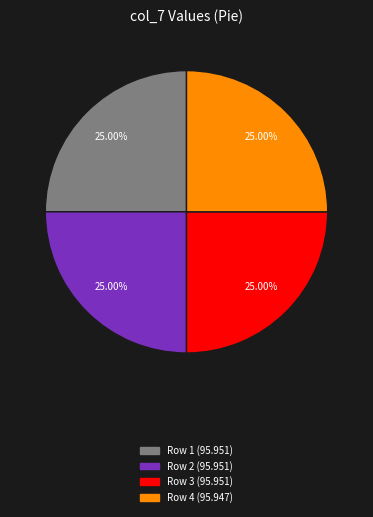

To the nearest percent, what portion does Row 3 represent?

25%